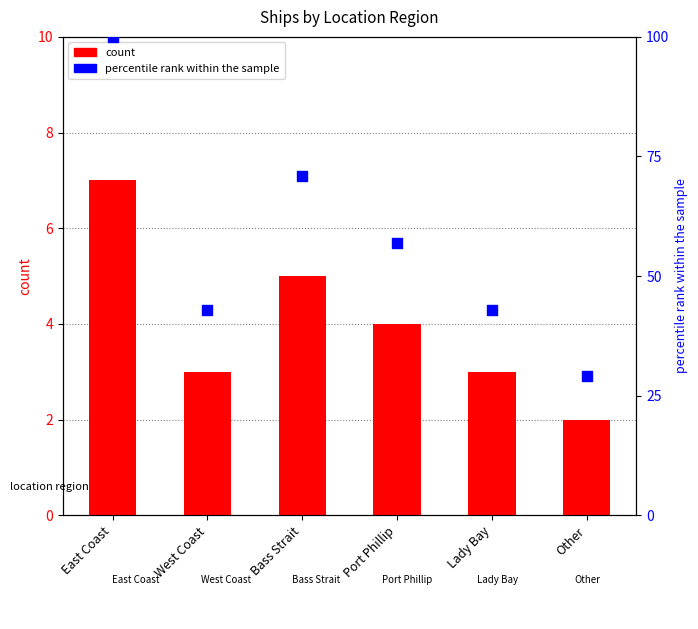

Which series has the largest total across all categories?

percentile rank within the sample